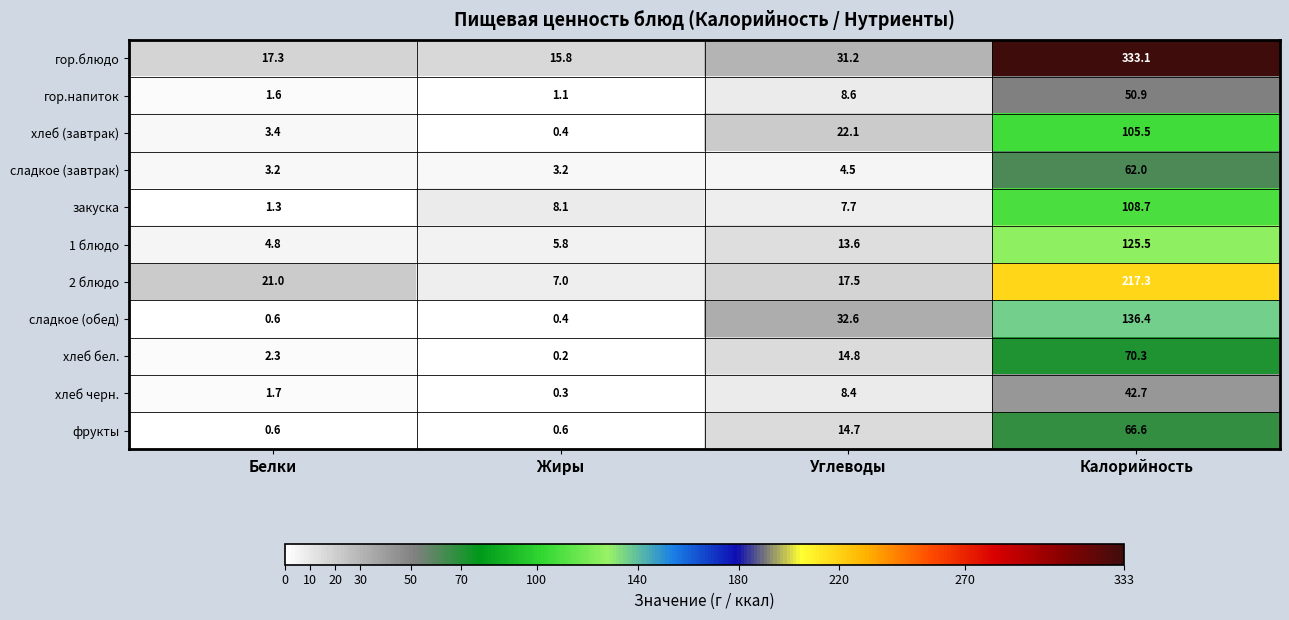

What is the difference between the 2 блюдо values at Калорийность and Жиры?

210.3